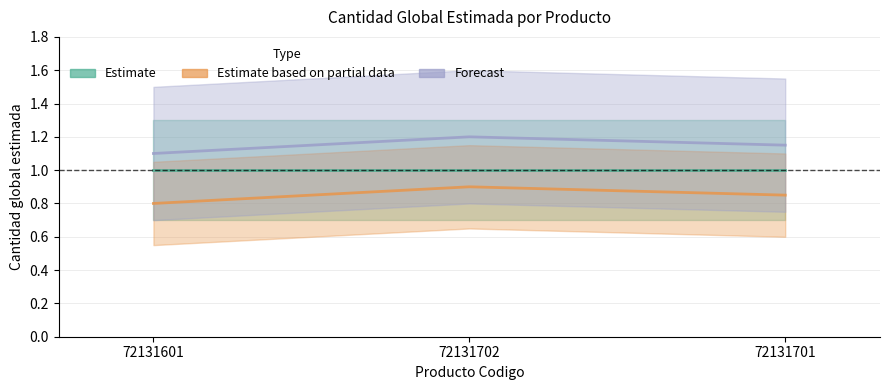

What is the label of the 3rd point from the right?

72131601